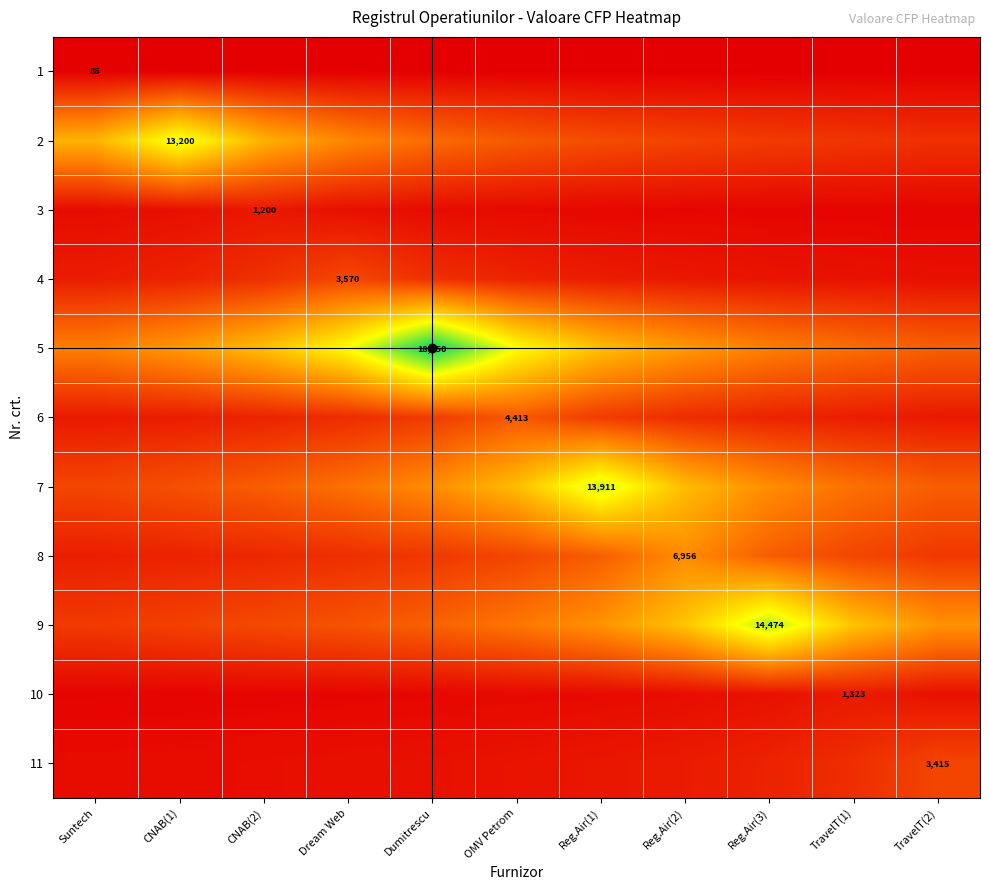

Which has a higher value, Reg.Air(2) or CNAB(1)?

CNAB(1)